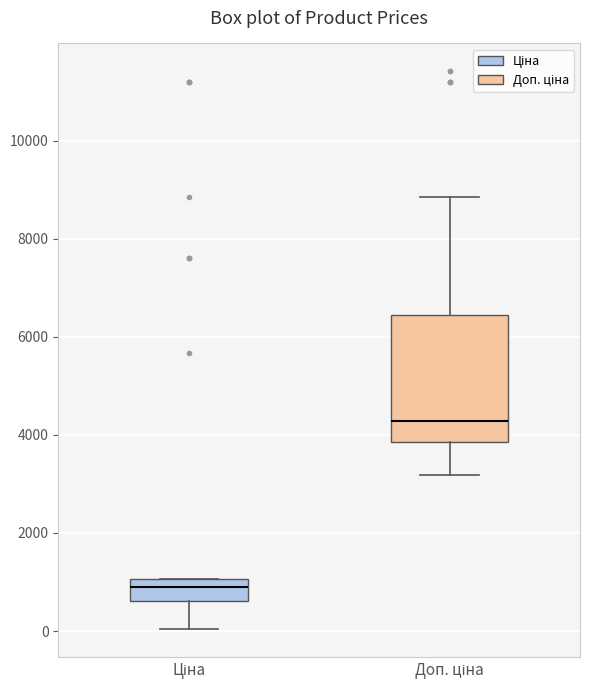

Reading left to right, transcribe this box plot: for each box, give where its median line is, the range the box spans, and where its two whiskers end, as read against the y-axis. The values are not printed on the chart, so give them approximately, as read against the axis.

Ціна: median 800, box 600 to 1000, whiskers 0 to 1000
Доп. ціна: median 4200, box 3800 to 6400, whiskers 3200 to 8800